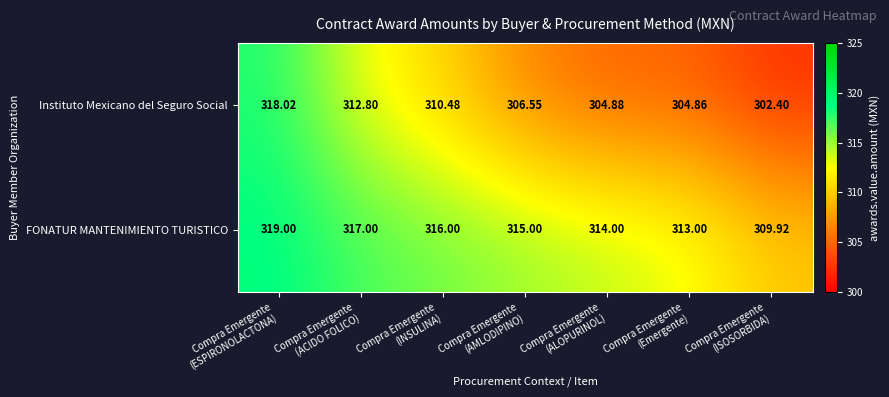

List the series in order of their peak value, highest first.

FONATUR MANTENIMIENTO TURISTICO, Instituto Mexicano del Seguro Social